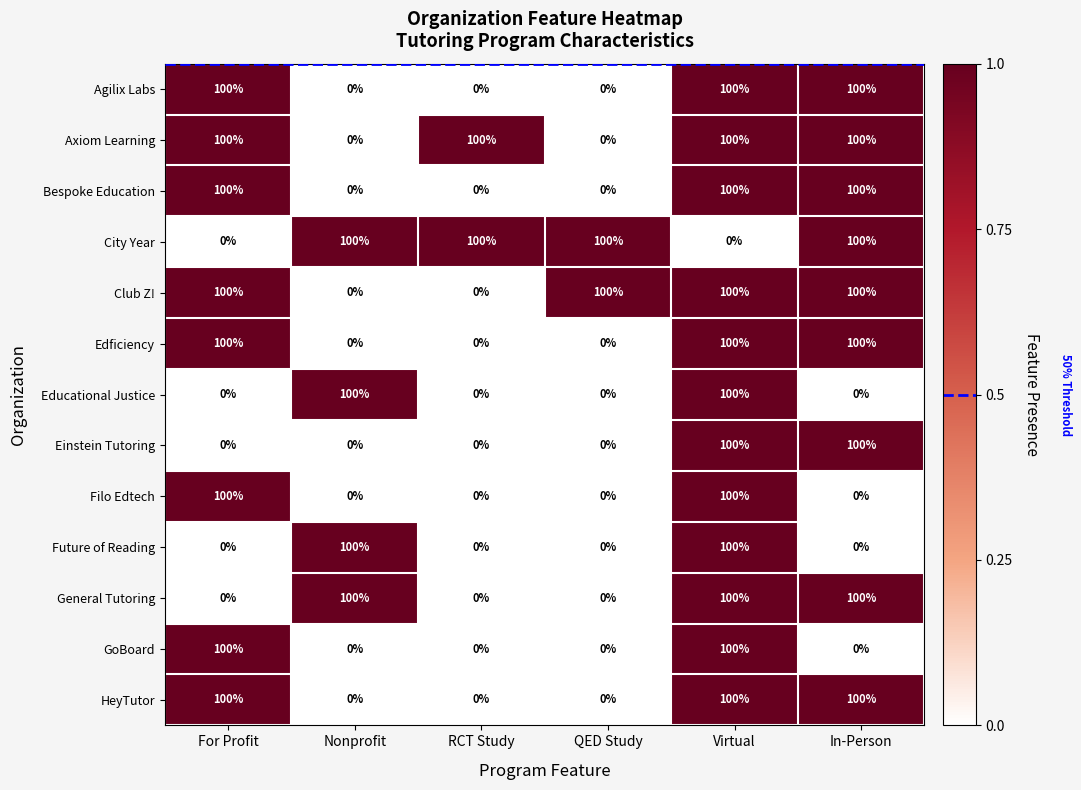

What is the spread (max minus min) of values at For Profit?

100